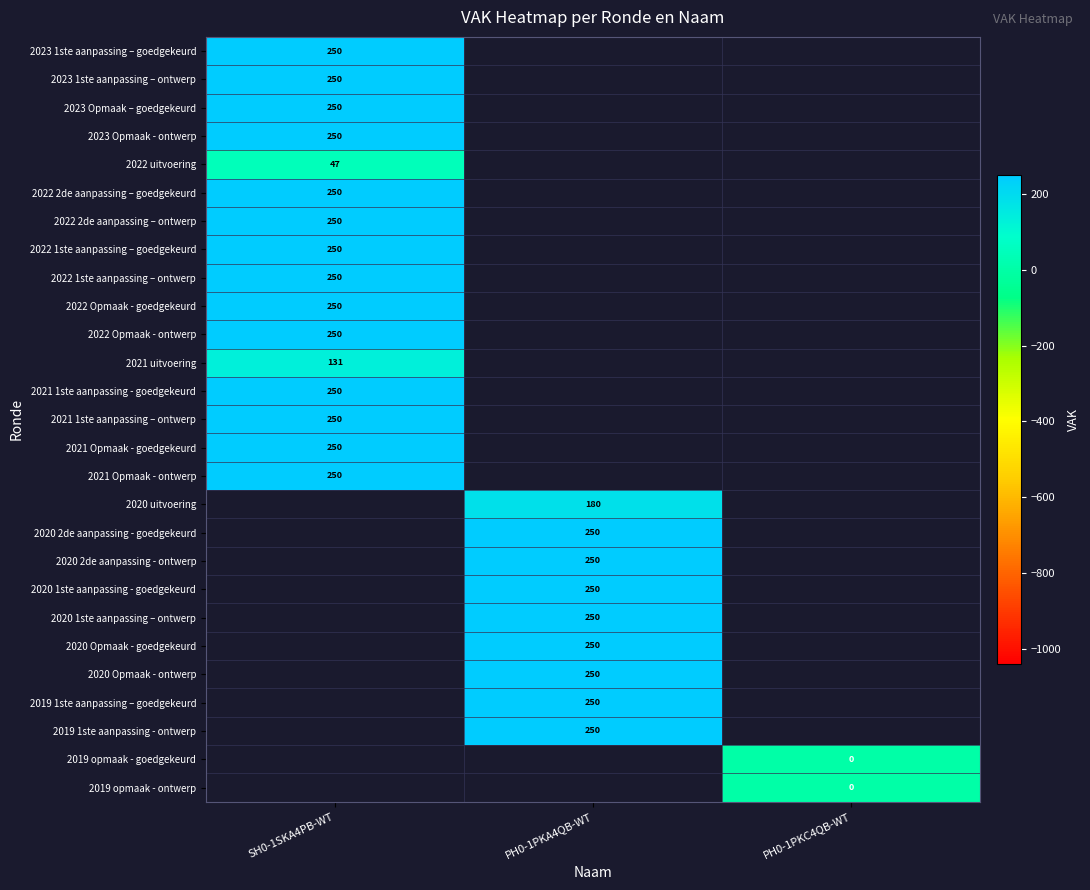

Is it true that 2022 2de aanpassing – ontwerp equals 250 at SH0-1SKA4PB-WT?

True